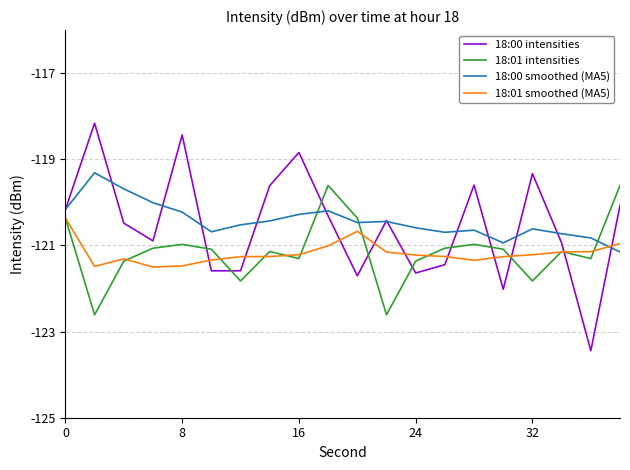

What is the difference between the maximum and minimum values in the 18:00 smoothed (MA5) series?

1.8